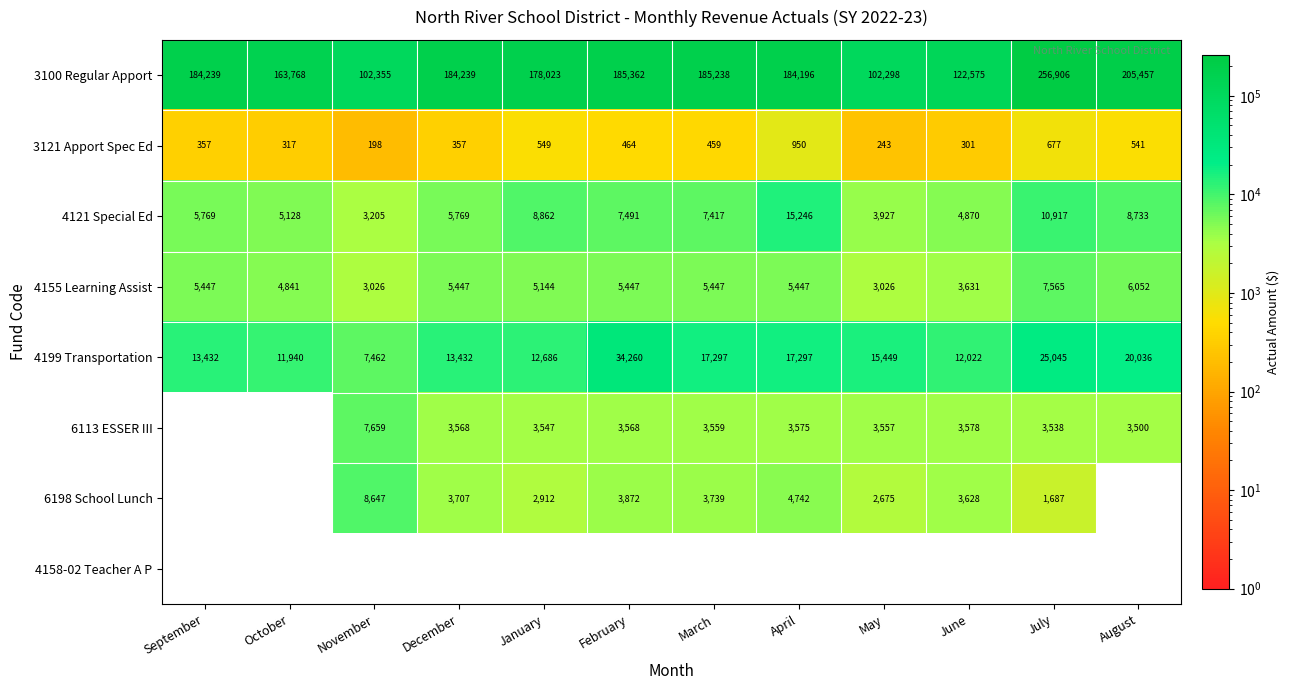

What is the average value of the 3100 Regular Apport series?

171221